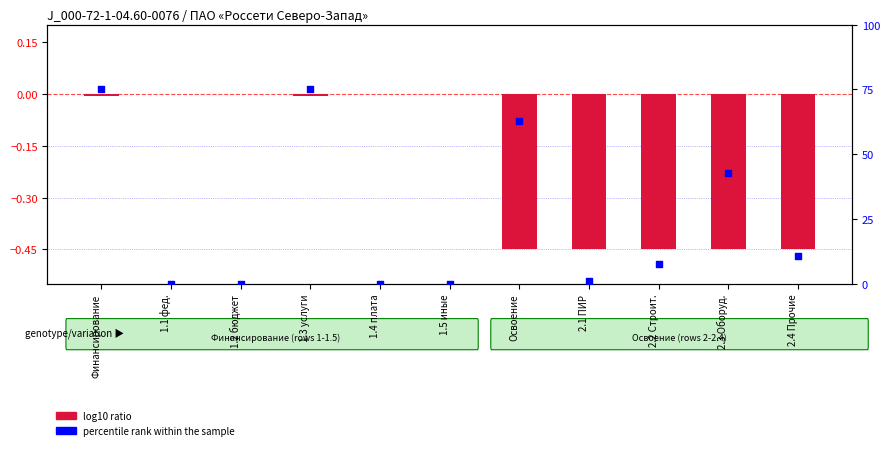

At which category is the sum across all series the highest?

Финансирование